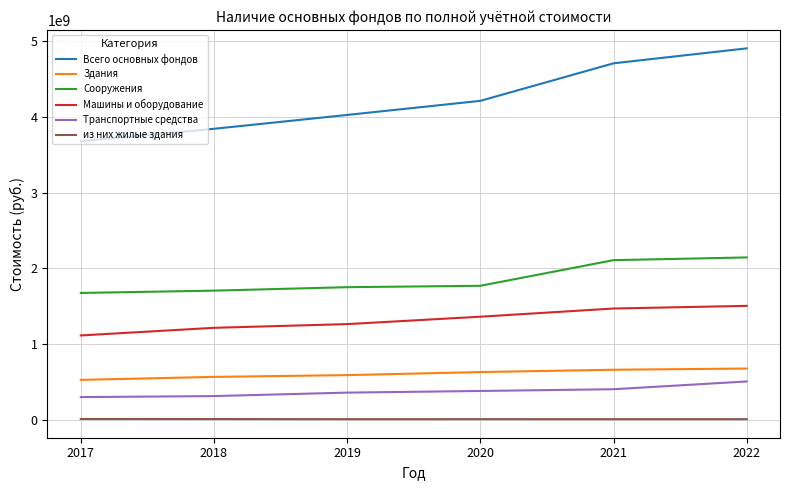

What is the maximum value for Здания?

674390761